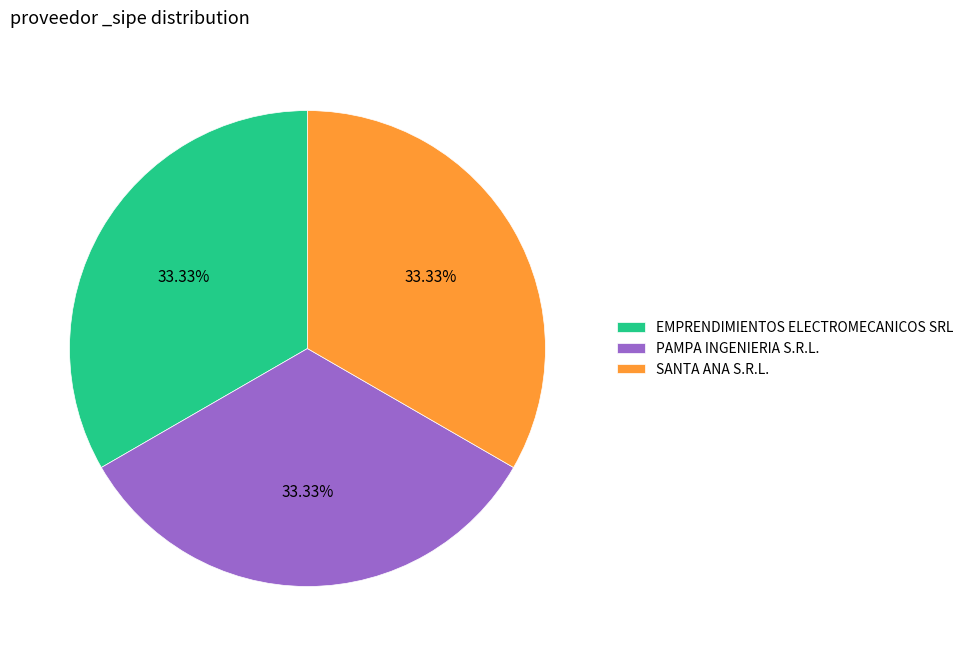

Does SANTA ANA S.R.L. represent more than half of the total?

No